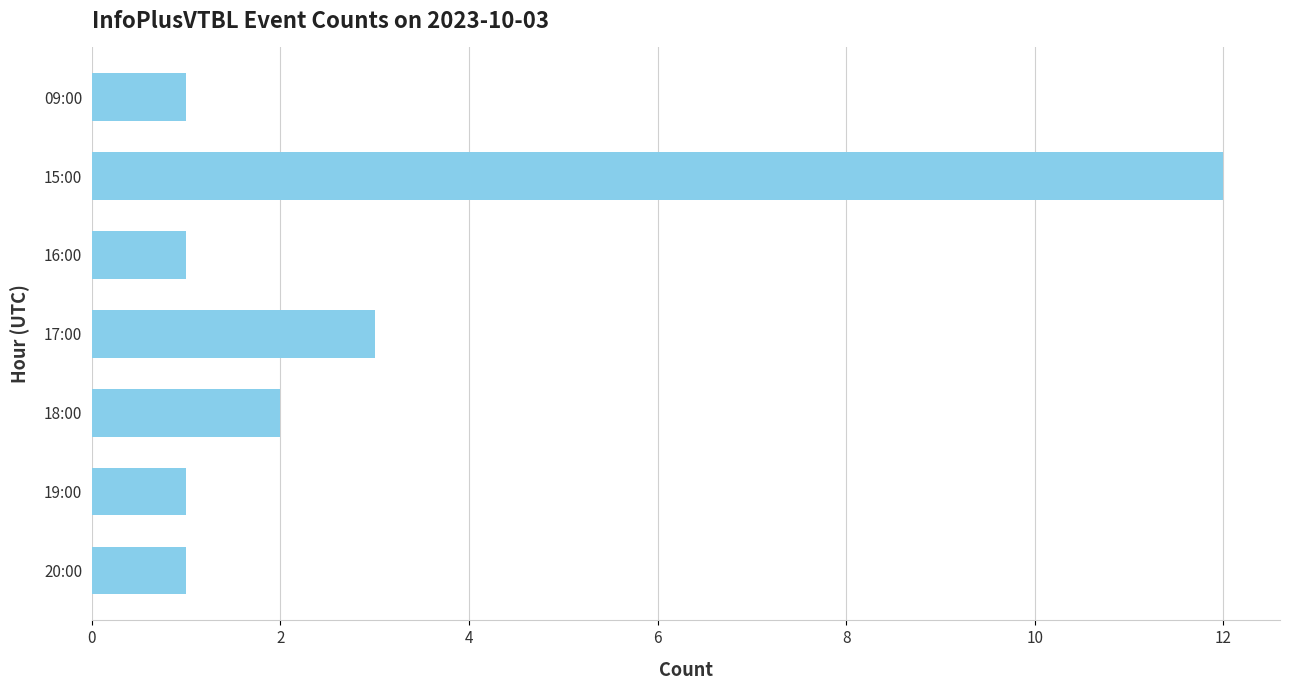

Reading top to bottom, extract all data points from this chart.

09:00=1	15:00=12	16:00=1	17:00=3	18:00=2	19:00=1	20:00=1